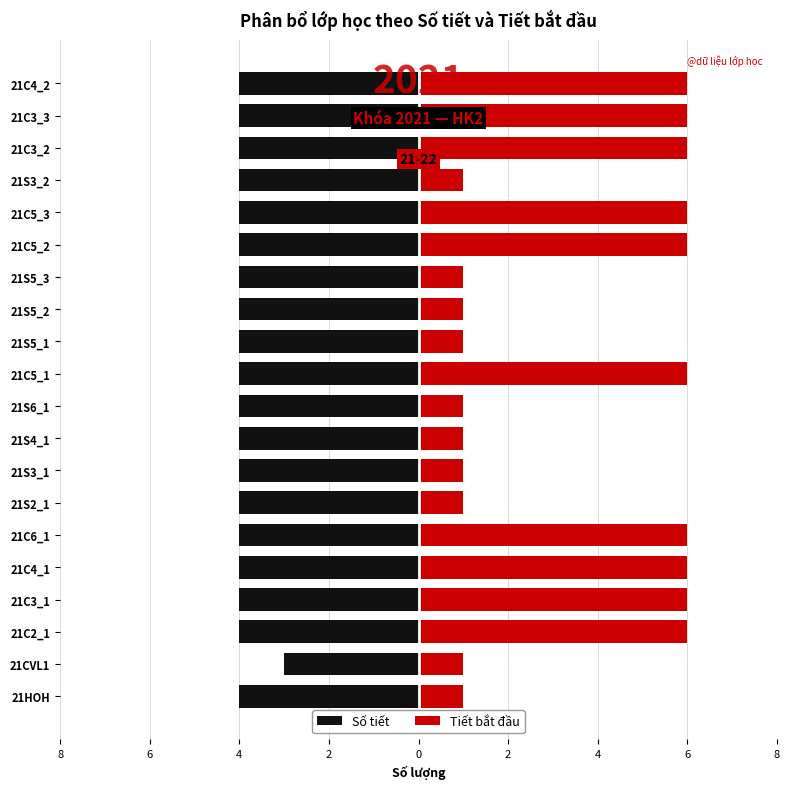

The value of Số tiết at 21S3_2 is -6. True or false?

False